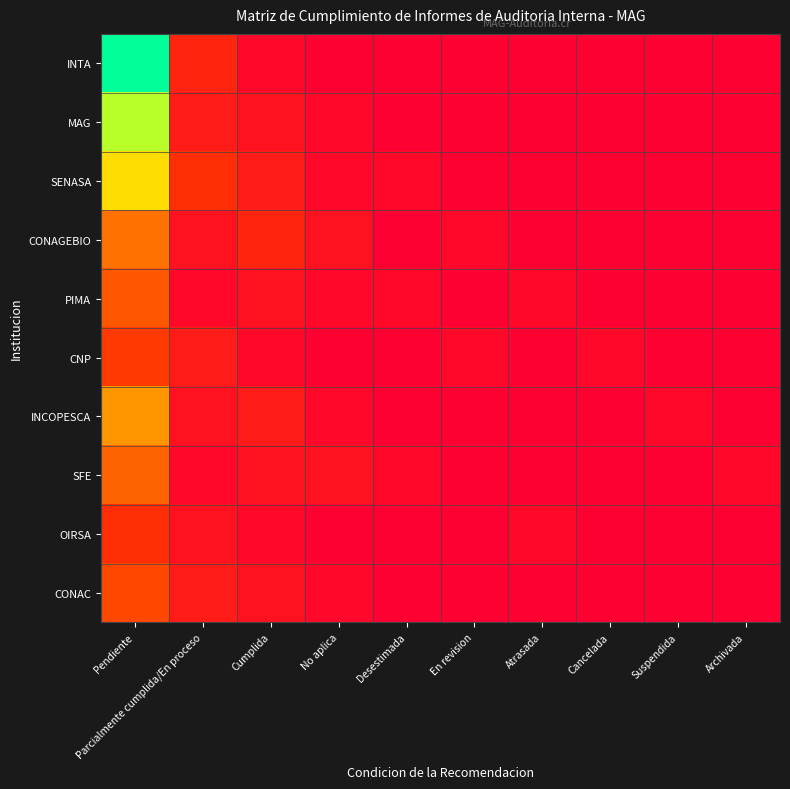

Reading left to right, extract all data points from this chart.

INTA: Pendiente=22	Parcialmente cumplida/En proceso=4	Cumplida=1	No aplica=0	Desestimada=0	En revision=0	Atrasada=0	Cancelada=0	Suspendida=0	Archivada=0
MAG: Pendiente=18	Parcialmente cumplida/En proceso=3	Cumplida=2	No aplica=1	Desestimada=0	En revision=0	Atrasada=0	Cancelada=0	Suspendida=0	Archivada=0
SENASA: Pendiente=15	Parcialmente cumplida/En proceso=5	Cumplida=3	No aplica=1	Desestimada=1	En revision=0	Atrasada=0	Cancelada=0	Suspendida=0	Archivada=0
CONAGEBIO: Pendiente=10	Parcialmente cumplida/En proceso=2	Cumplida=4	No aplica=2	Desestimada=0	En revision=1	Atrasada=0	Cancelada=0	Suspendida=0	Archivada=0
PIMA: Pendiente=8	Parcialmente cumplida/En proceso=1	Cumplida=2	No aplica=1	Desestimada=1	En revision=0	Atrasada=1	Cancelada=0	Suspendida=0	Archivada=0
CNP: Pendiente=6	Parcialmente cumplida/En proceso=3	Cumplida=1	No aplica=0	Desestimada=0	En revision=1	Atrasada=0	Cancelada=1	Suspendida=0	Archivada=0
INCOPESCA: Pendiente=12	Parcialmente cumplida/En proceso=2	Cumplida=3	No aplica=1	Desestimada=0	En revision=0	Atrasada=0	Cancelada=0	Suspendida=1	Archivada=0
SFE: Pendiente=9	Parcialmente cumplida/En proceso=1	Cumplida=2	No aplica=2	Desestimada=1	En revision=0	Atrasada=0	Cancelada=0	Suspendida=0	Archivada=1
OIRSA: Pendiente=5	Parcialmente cumplida/En proceso=2	Cumplida=1	No aplica=0	Desestimada=0	En revision=0	Atrasada=1	Cancelada=0	Suspendida=0	Archivada=0
CONAC: Pendiente=7	Parcialmente cumplida/En proceso=3	Cumplida=2	No aplica=1	Desestimada=0	En revision=0	Atrasada=0	Cancelada=0	Suspendida=0	Archivada=0